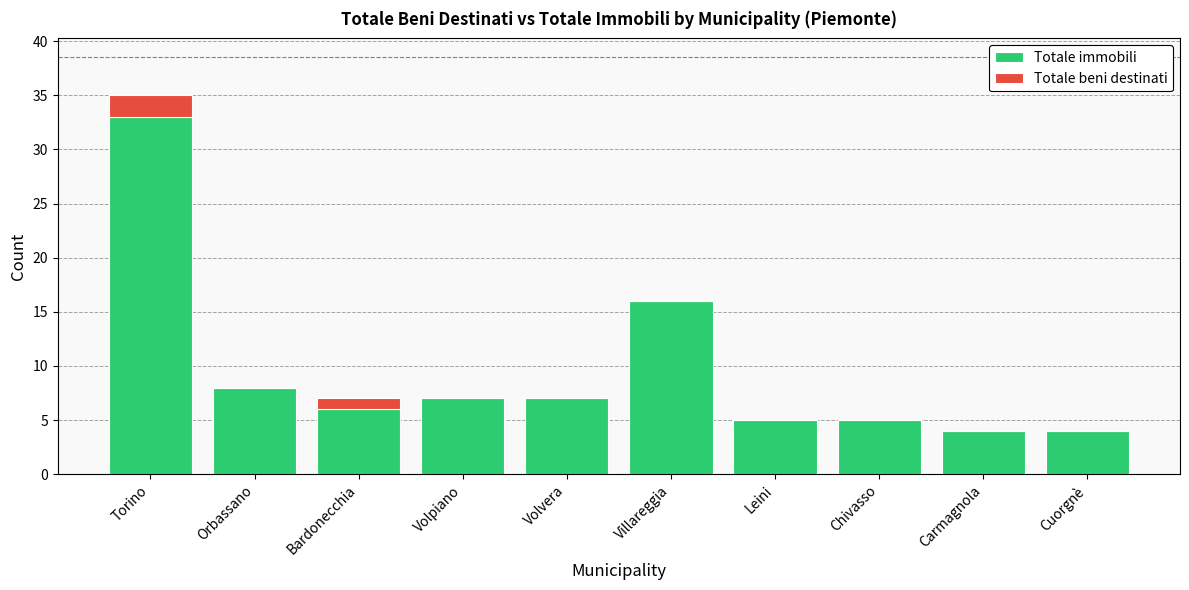

What is the total value across all series at Villareggia?

16